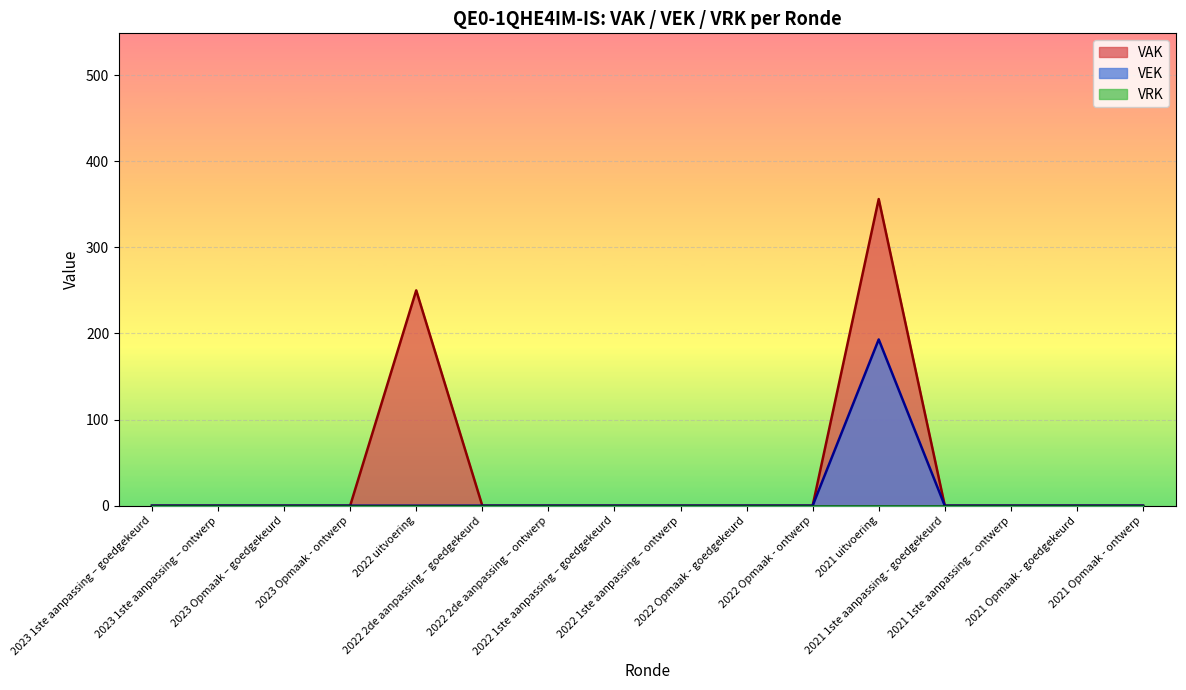

At which category is the sum across all series the highest?

2021 uitvoering